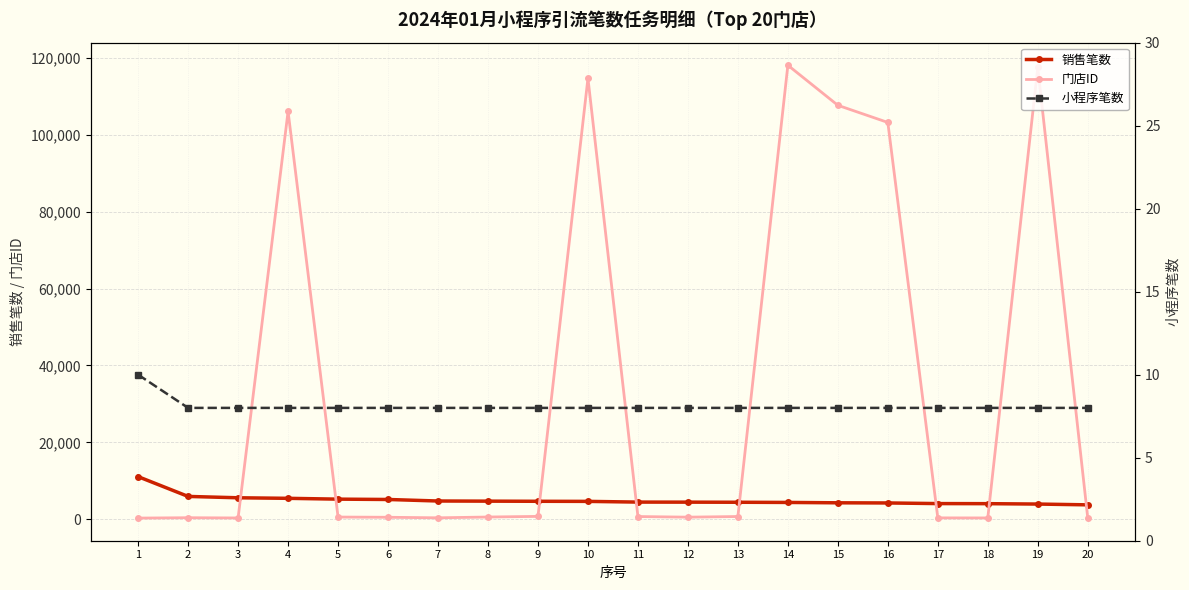

Reading left to right, what are all the values shown in this chart?

销售笔数: 1=11082	2=5938	3=5587	4=5445	5=5232	6=5144	7=4747	8=4710	9=4673	10=4650	11=4465	12=4450	13=4422	14=4375	15=4280	16=4240	17=4077	18=4056	19=3954	20=3749
门店ID: 1=307	2=399	3=337	4=106066	5=571	6=517	7=377	8=582	9=746	10=114685	11=707	12=546	13=712	14=118074	15=107658	16=103198	17=359	18=343	19=117491	20=365
小程序笔数: 1=10	2=8	3=8	4=8	5=8	6=8	7=8	8=8	9=8	10=8	11=8	12=8	13=8	14=8	15=8	16=8	17=8	18=8	19=8	20=8